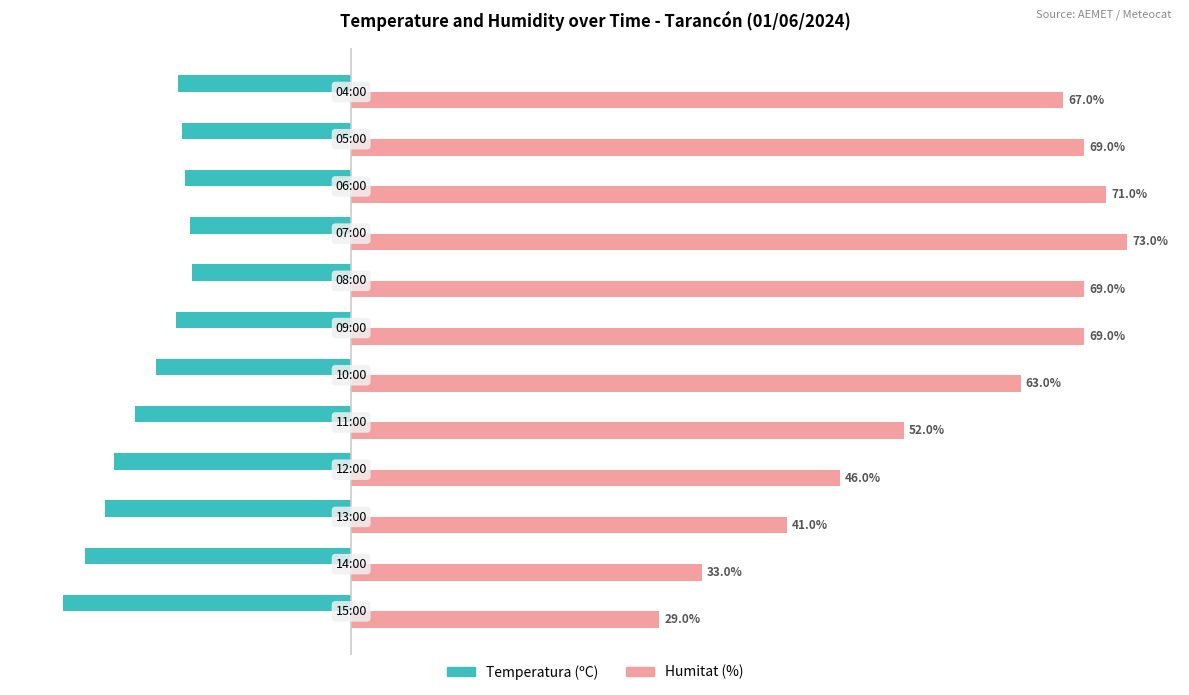

List the series in order of their overall mean, highest first.

Humitat (%), Temperatura (ºC)